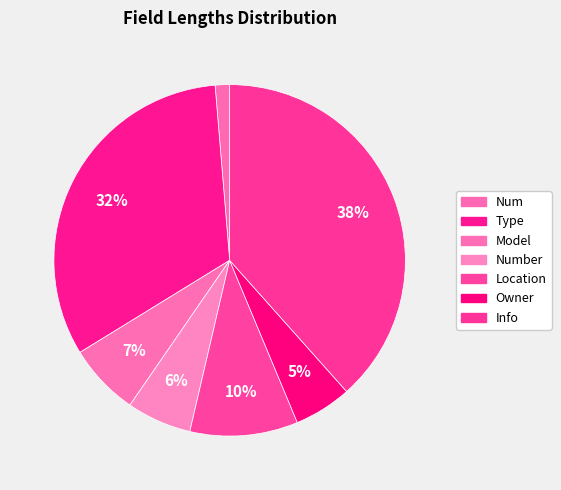

How many slices are in this pie chart?

7